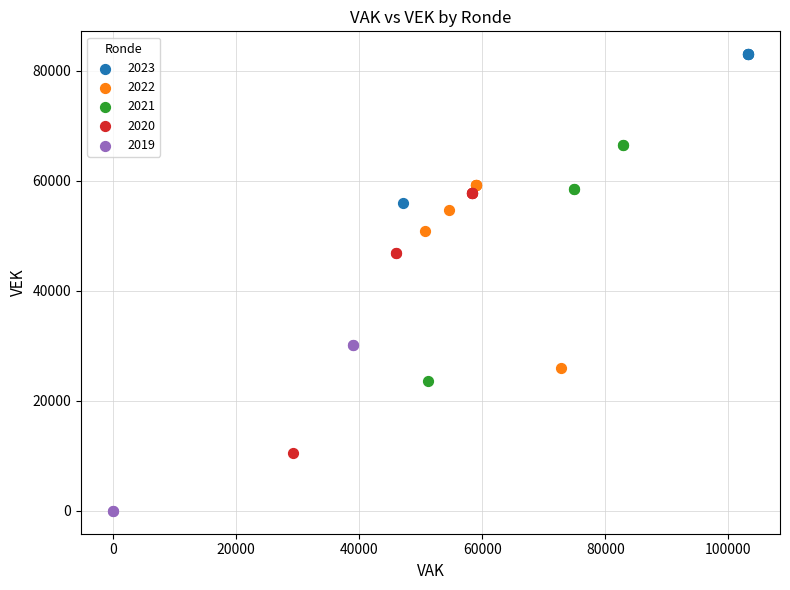

What are all the series names shown in the legend?

2023, 2022, 2021, 2020, 2019